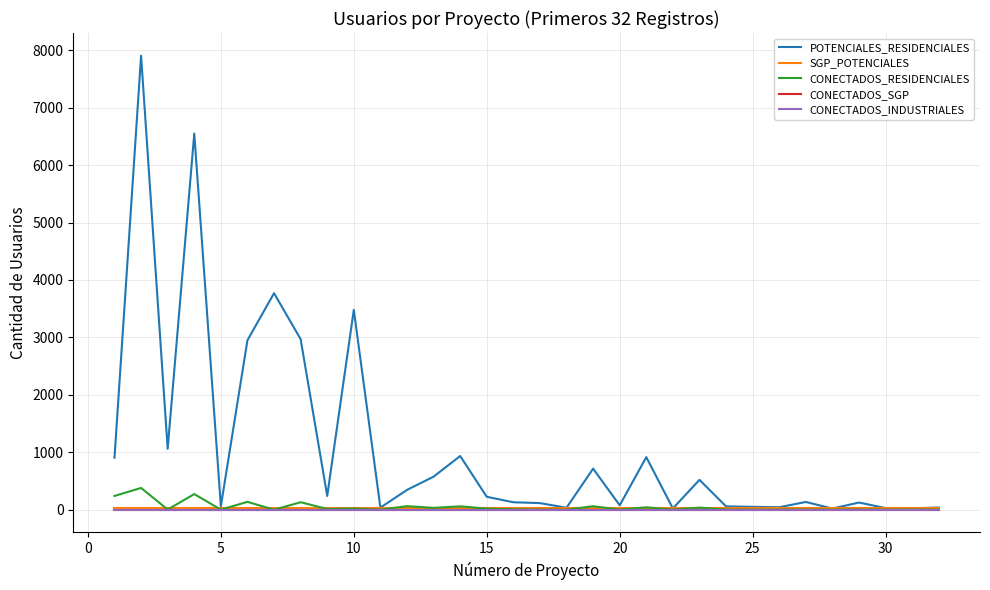

Does the chart have visible grid lines?

Yes